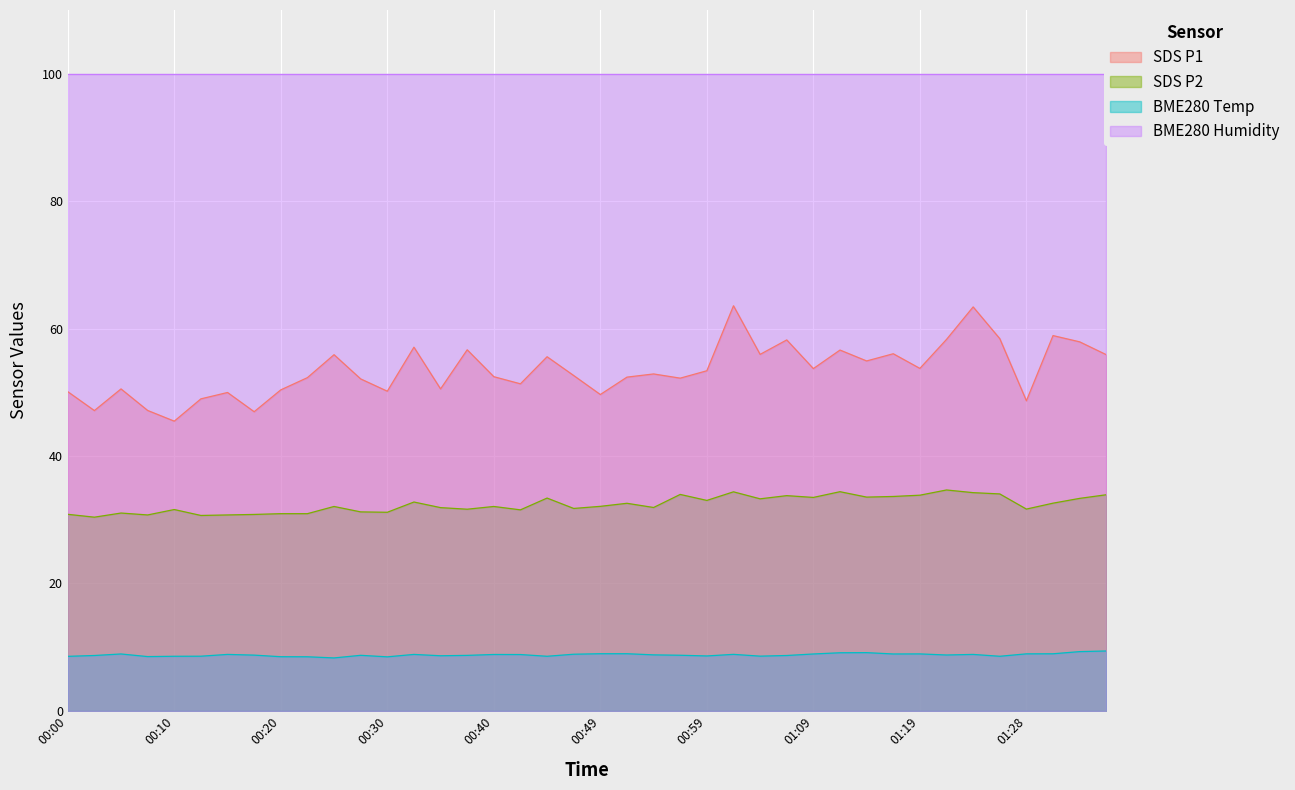

Which series changed the most between 00:37 and 00:47?

SDS_P1